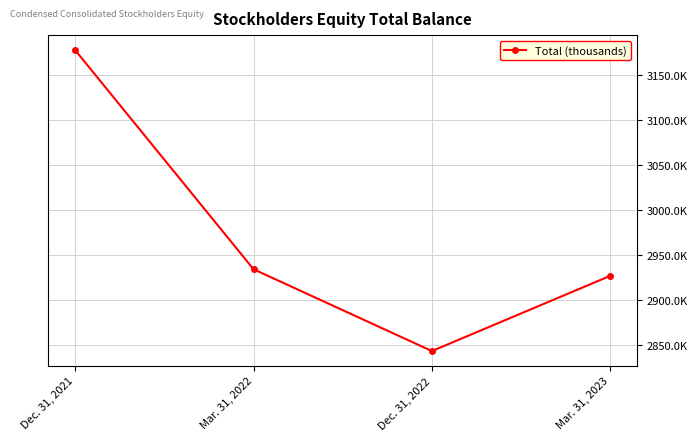

What is the sum of all values?

11882024